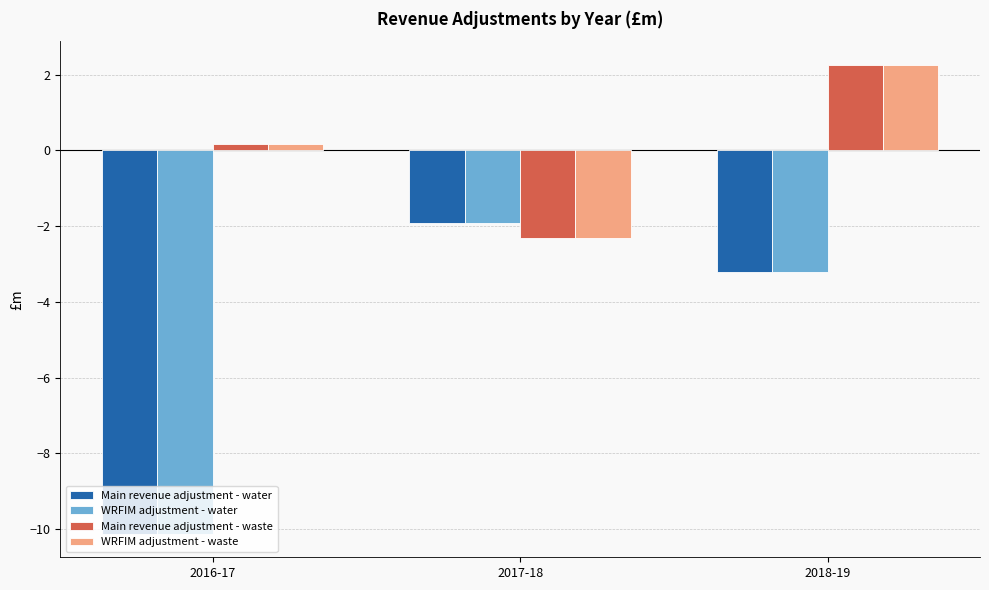

Is it true that Main revenue adjustment - water equals -3.2 at 2018-19?

True